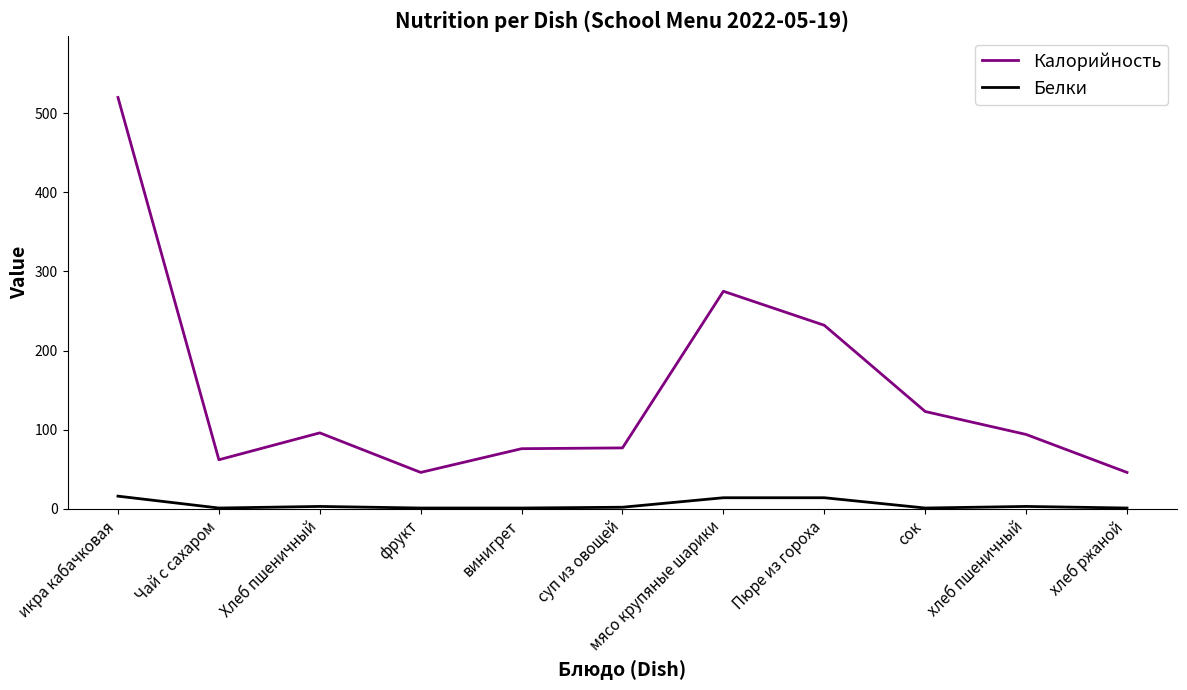

What is the difference between the maximum and minimum values in the Калорийность series?

474